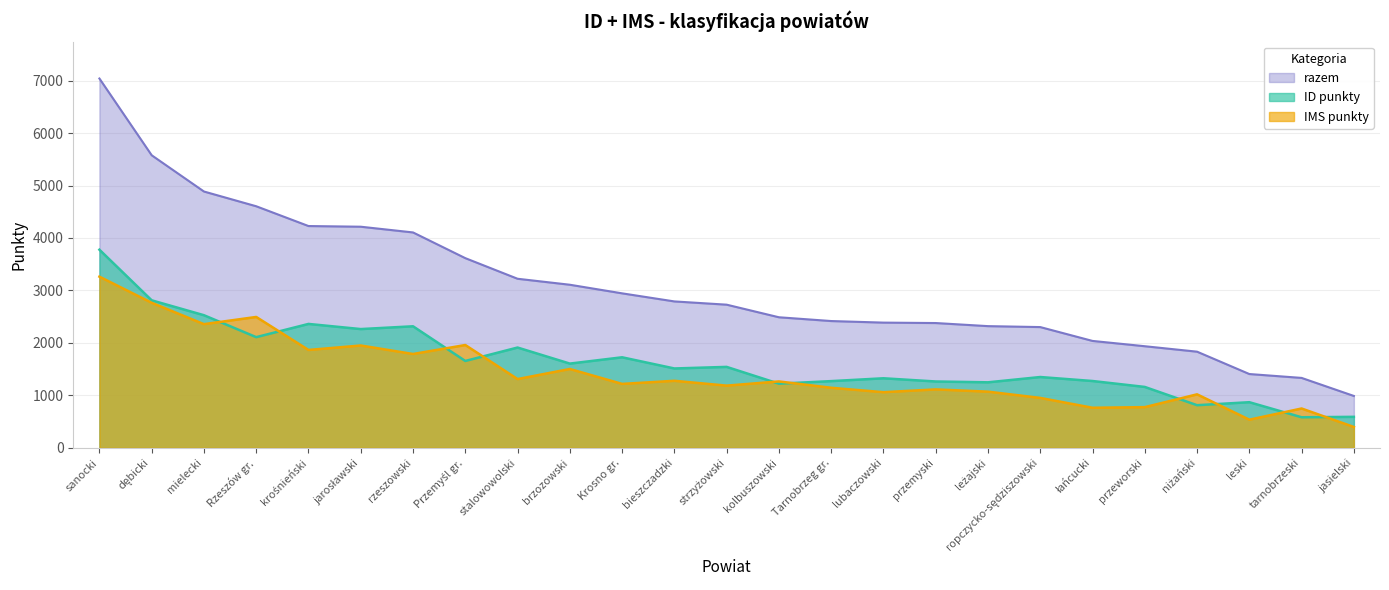

What is the minimum value for razem?

989